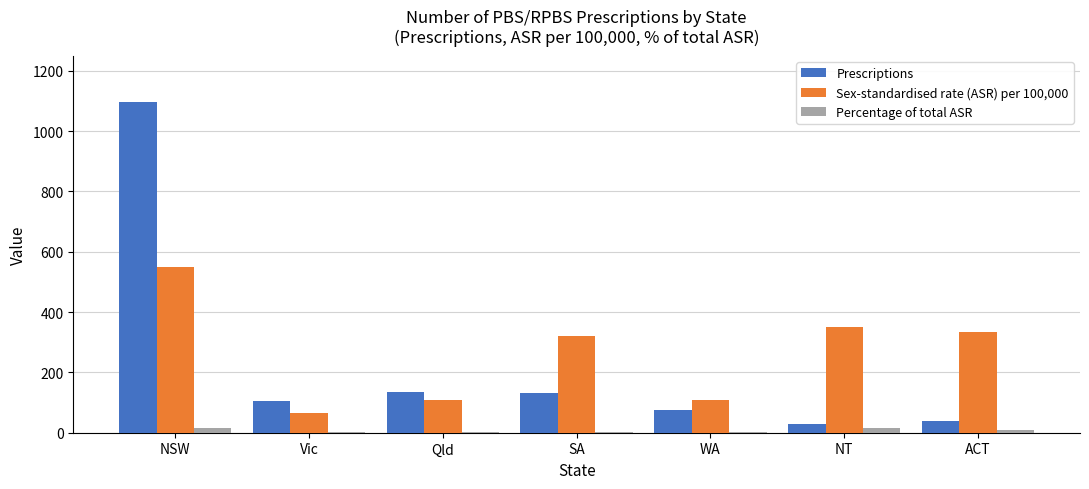

Which series changed the most between NSW and WA?

Prescriptions